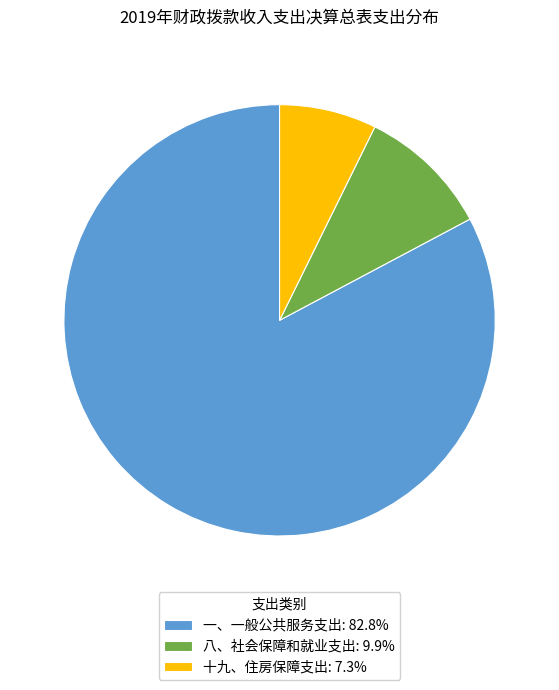

Which slice is the smallest?

十九、住房保障支出